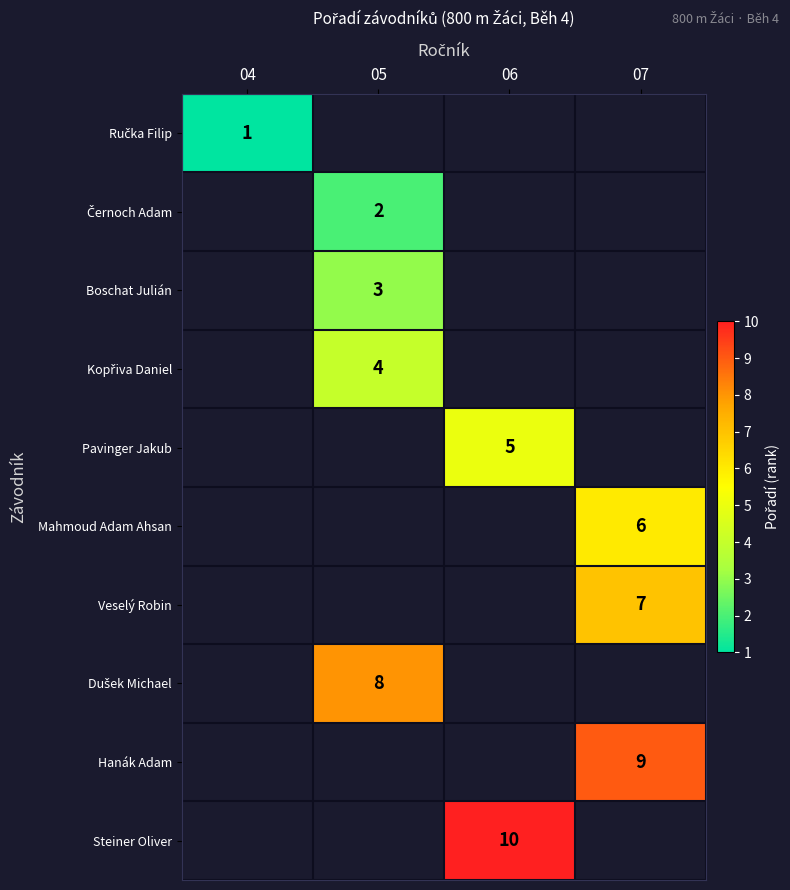

At how many categories does at least one series exceed 4?

3